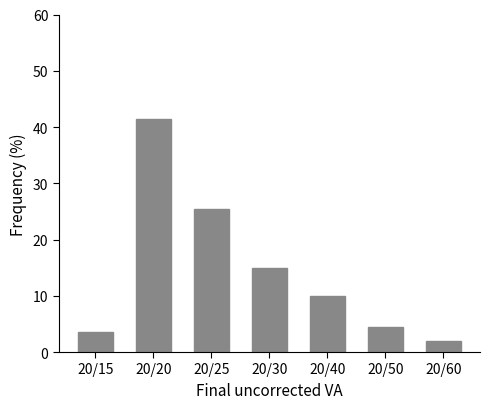

Reading left to right, what are all the values shown in this chart?

3.5	41.5	25.5	15.0	10.0	4.5	2.0